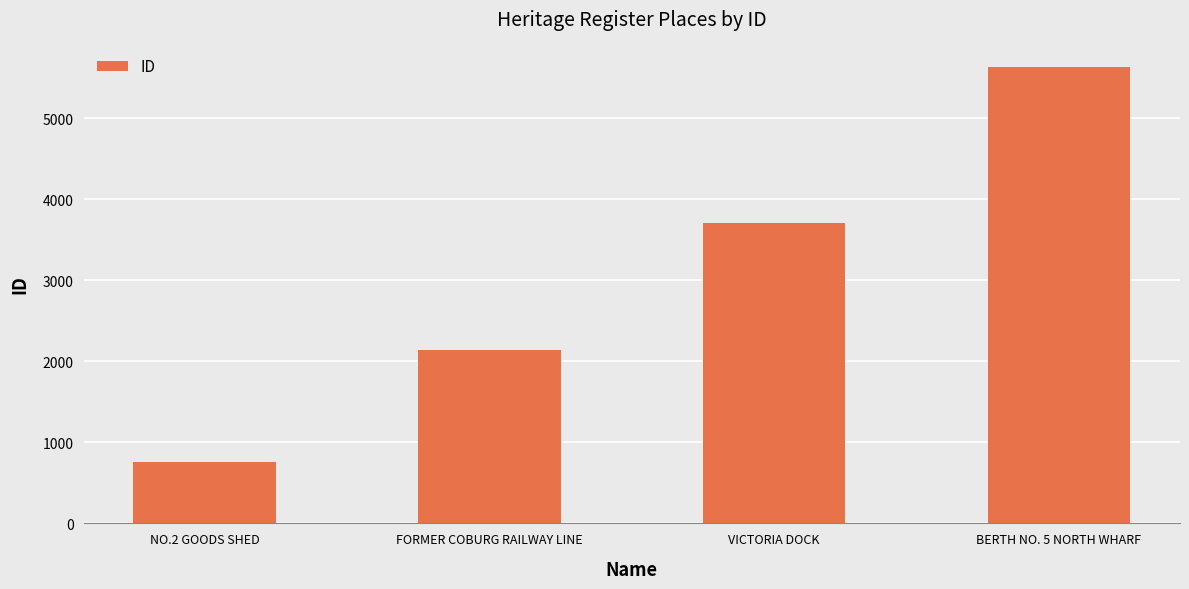

What is the greatest value displayed?

5627